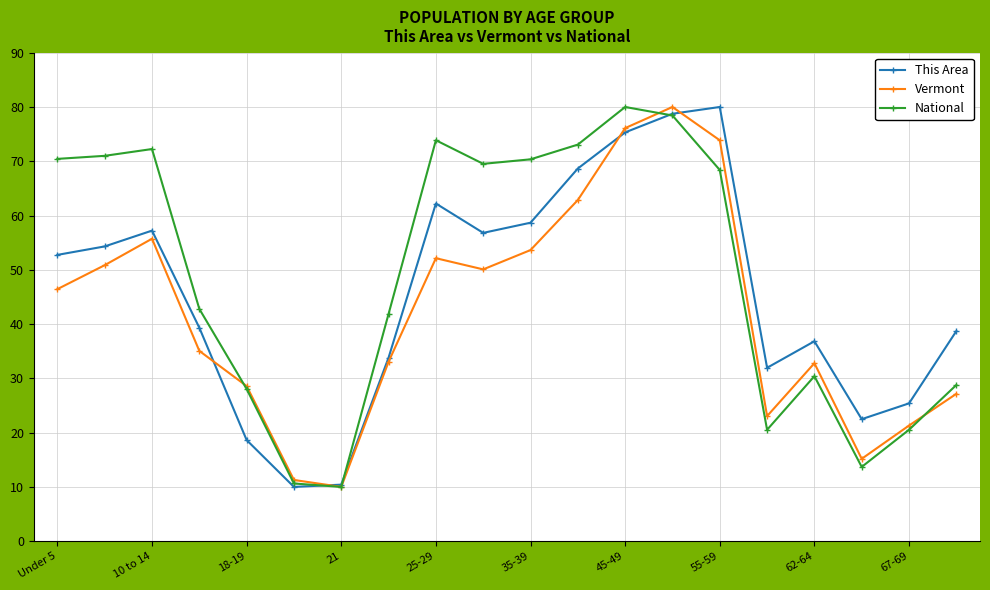

List the series in order of their overall mean, lowest first.

Vermont, This Area, National